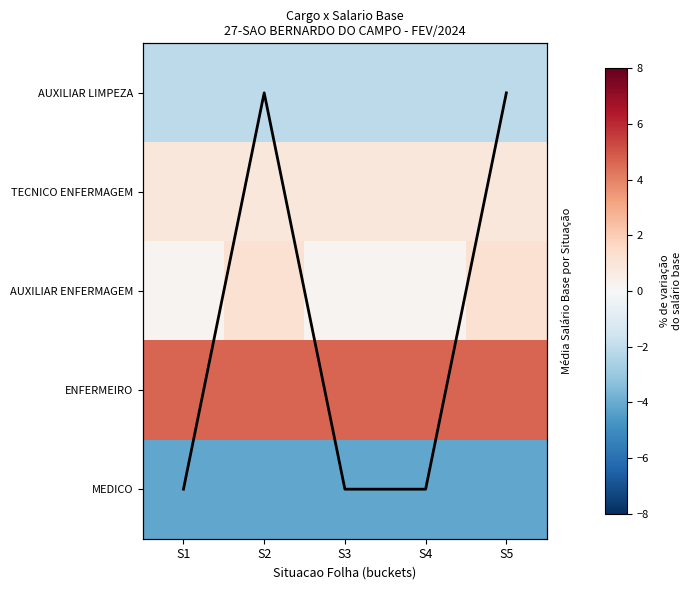

How many series are shown in this chart?

6